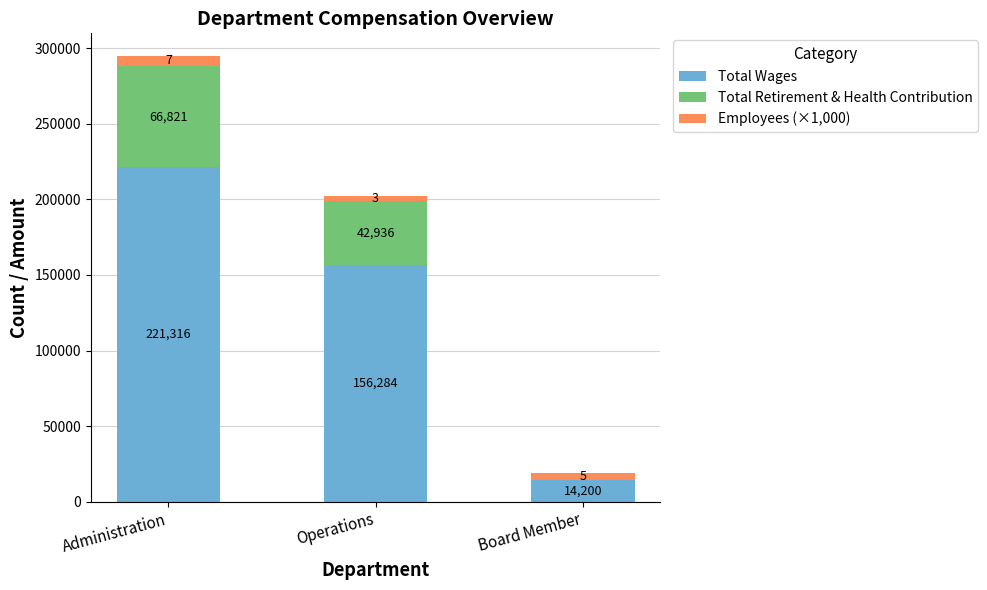

Reading left to right, transcribe the values for Total Wages.

Administration=221316	Operations=156284	Board Member=14200